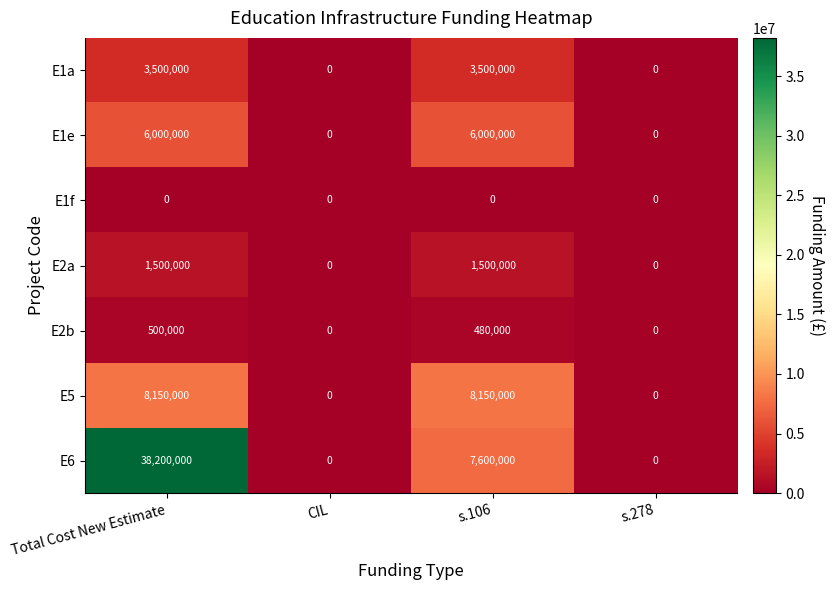

How many E5 values are between 0 and 8150000?

4